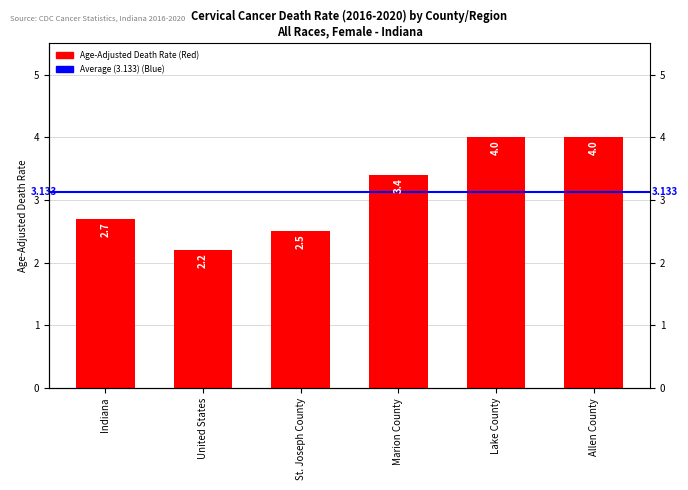

How many values are between 2 and 4?

6